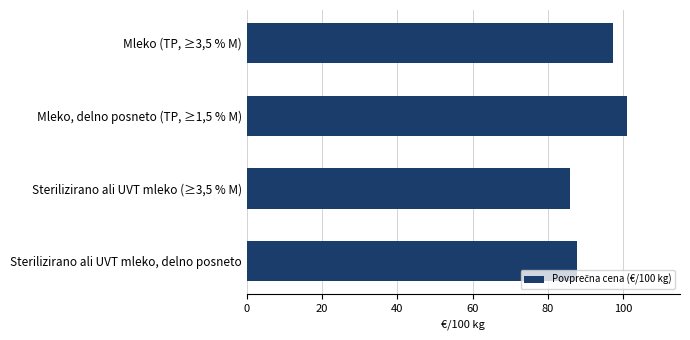

What is the change in value from Mleko (TP, ≥3,5 % M) to Mleko, delno posneto (TP, ≥1,5 % M)?

+3.6